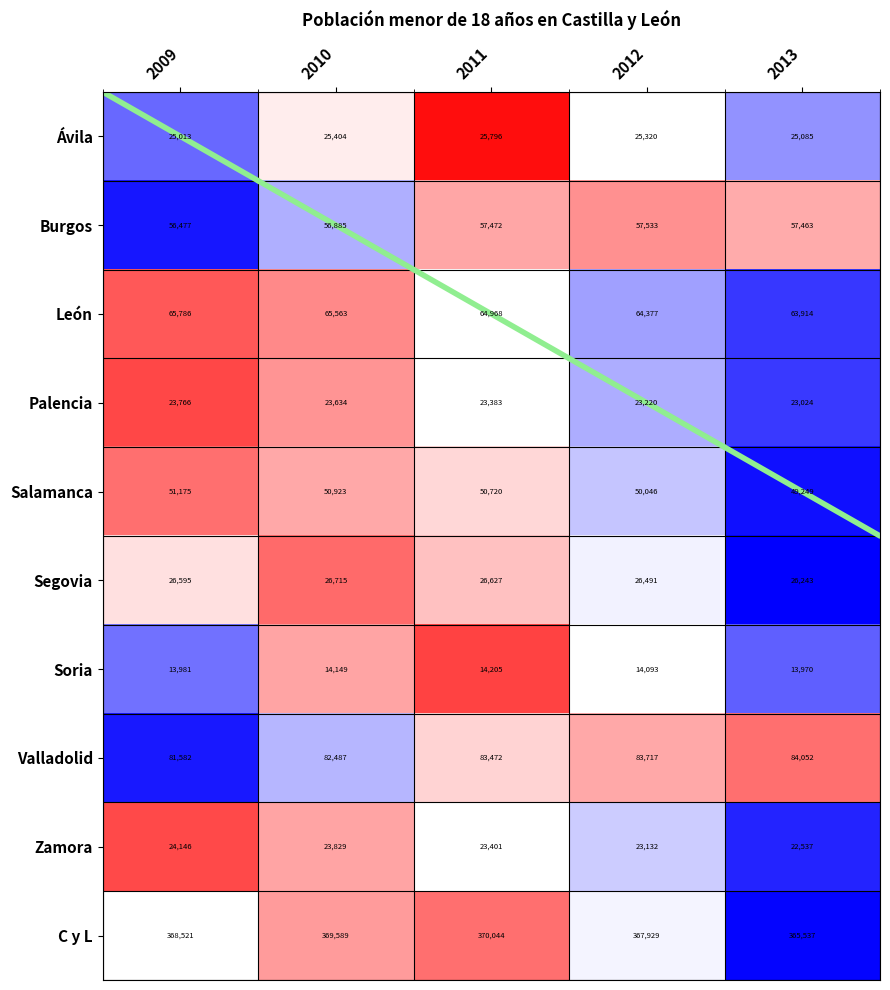

What is the difference between the highest and lowest values at 2013?

351567